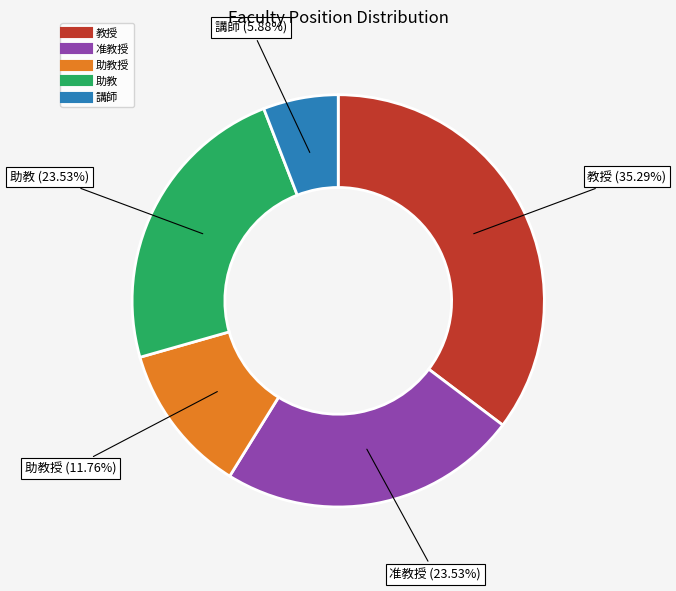

Is there a majority slice in this chart?

No